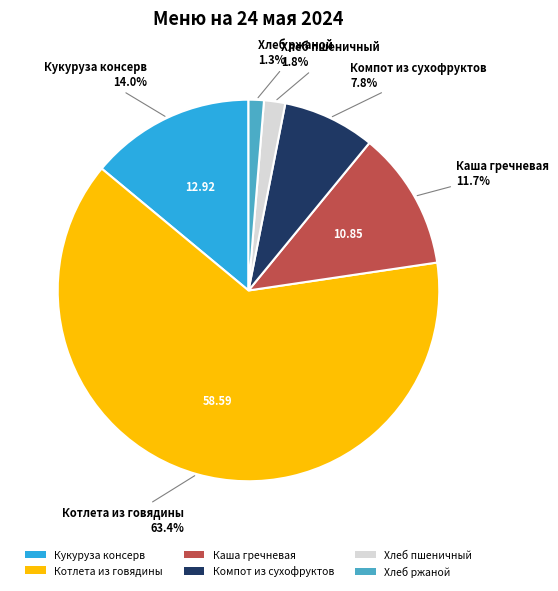

What is the ratio of the value at Каша гречневая to the value at Котлета из говядины?

0.2